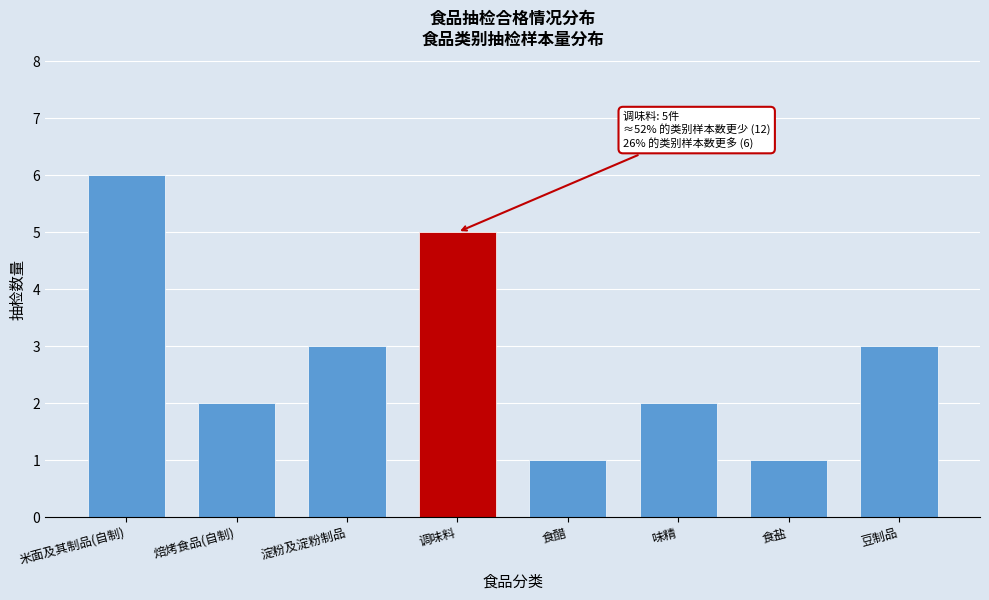

Reading left to right, transcribe all the data shown in this chart.

米面及其制品(自制)=6	焙烤食品(自制)=2	淀粉及淀粉制品=3	调味料=5	食醋=1	味精=2	食盐=1	豆制品=3